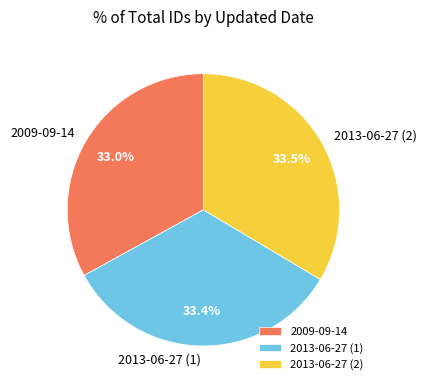

How many slices are in this pie chart?

3